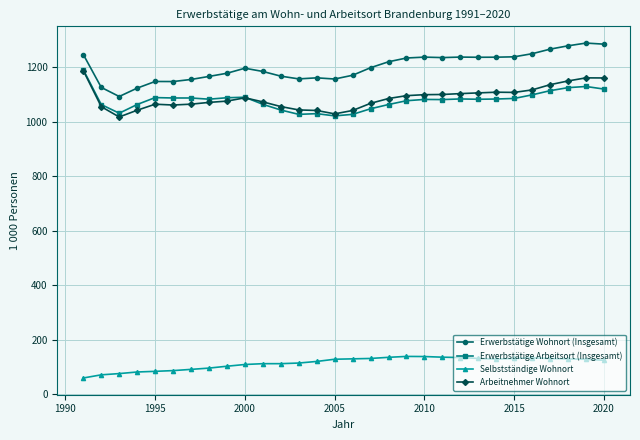

What is the sum of all Selbstständige Wohnort values?

3413.7